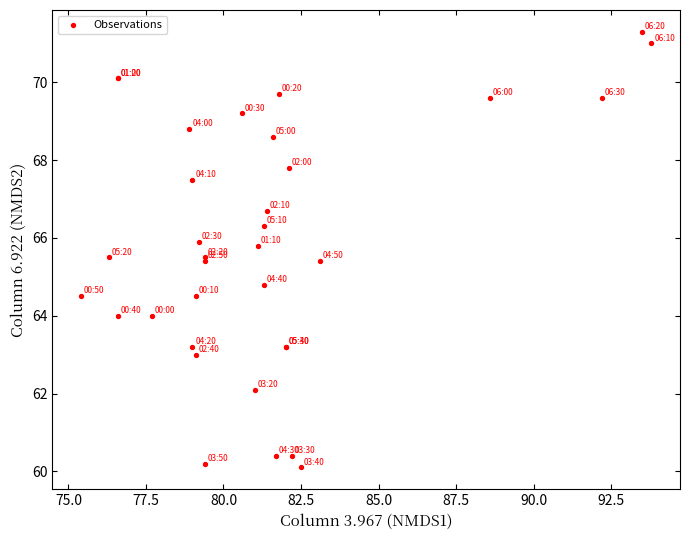

What Y value in the scatter plot is closest to 65?

64.8